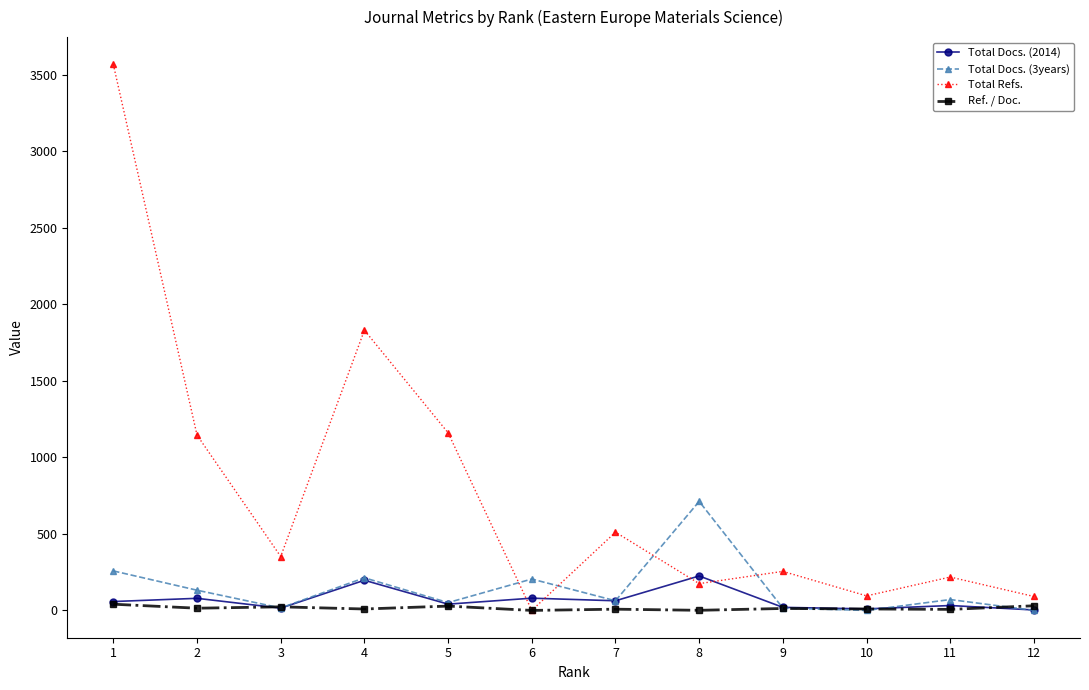

True or false: Total Refs. and Total Docs. (2014) cross at least once.

True